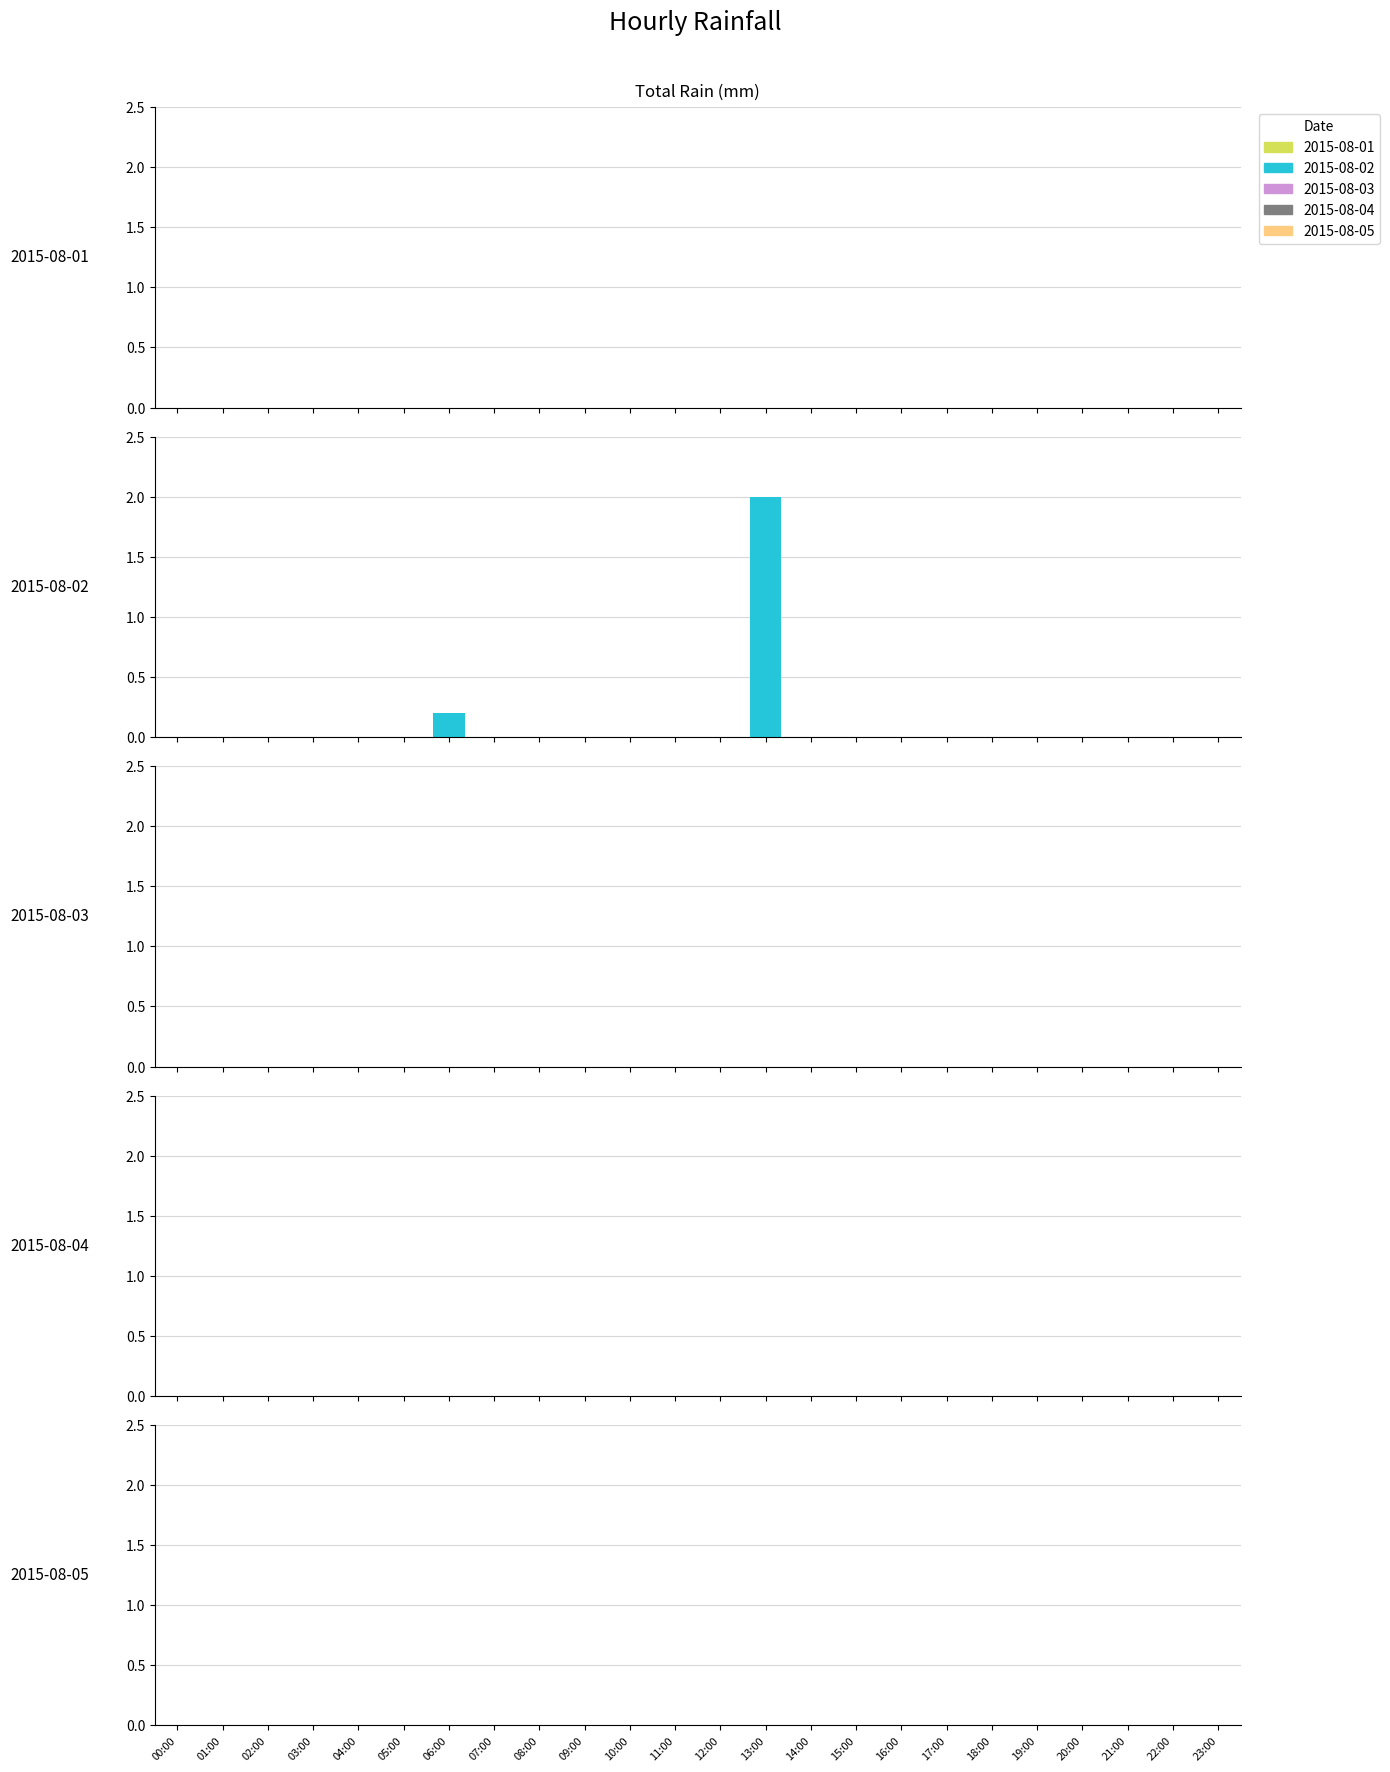

What is the maximum value shown in the chart?

2.0